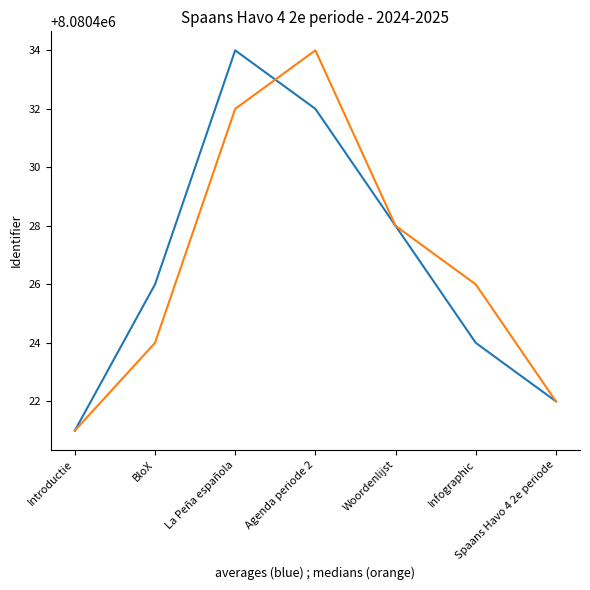

At which category does the chart reach its minimum across all series?

Introductie